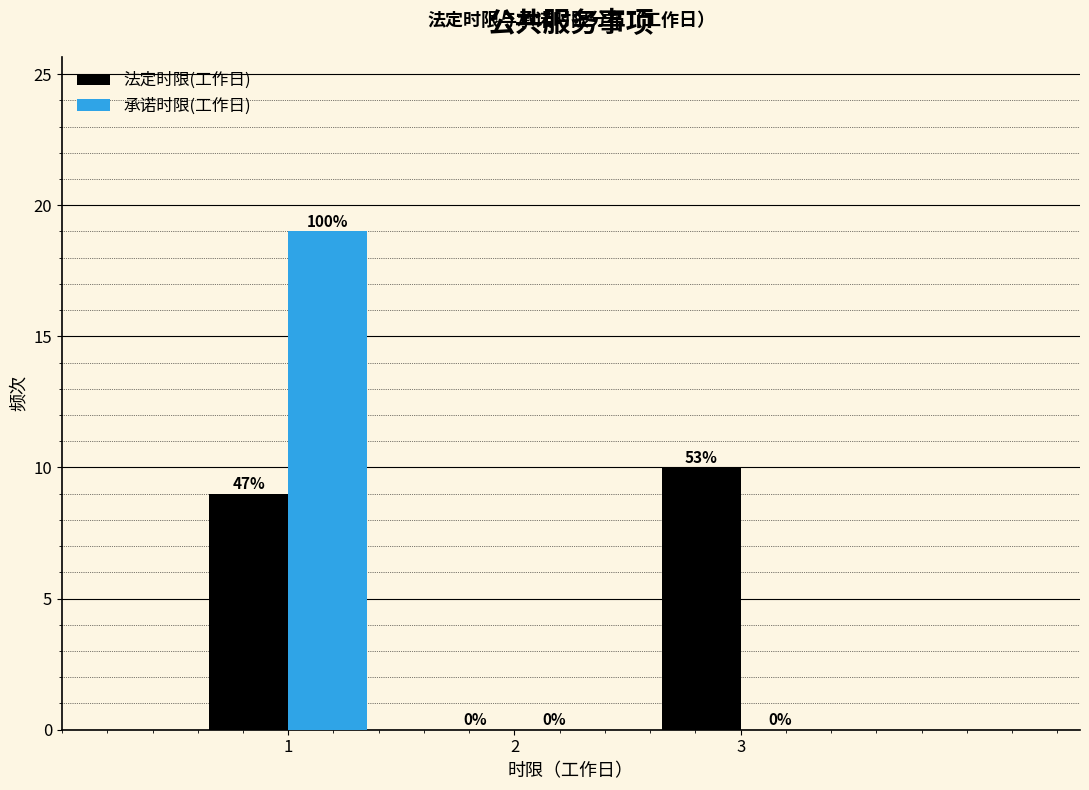

Reading left to right, extract all data points from this chart.

法定时限(工作日): 1=9	2=0	3=10
承诺时限(工作日): 1=19	2=0	3=0